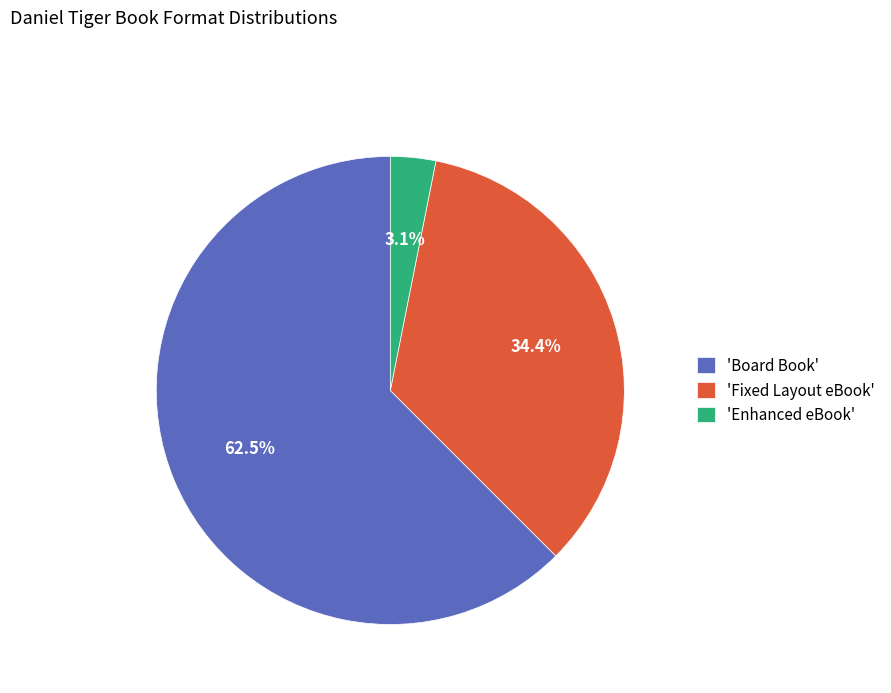

Is the sum of 'Enhanced eBook' and 'Board Book' greater than half?

Yes